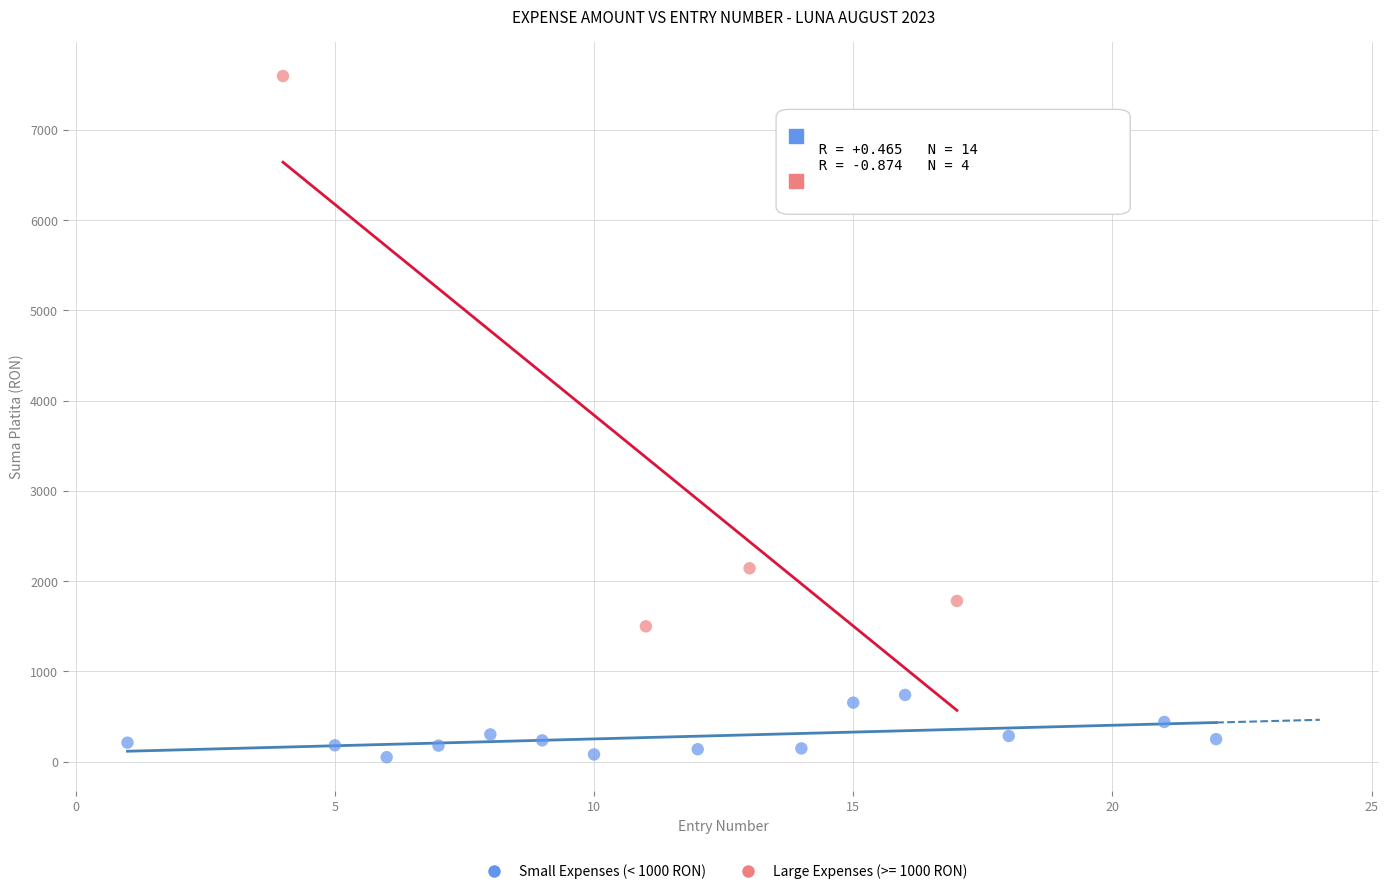

Which series has the widest spread of Y values?

Large Expenses (>= 1000 RON)